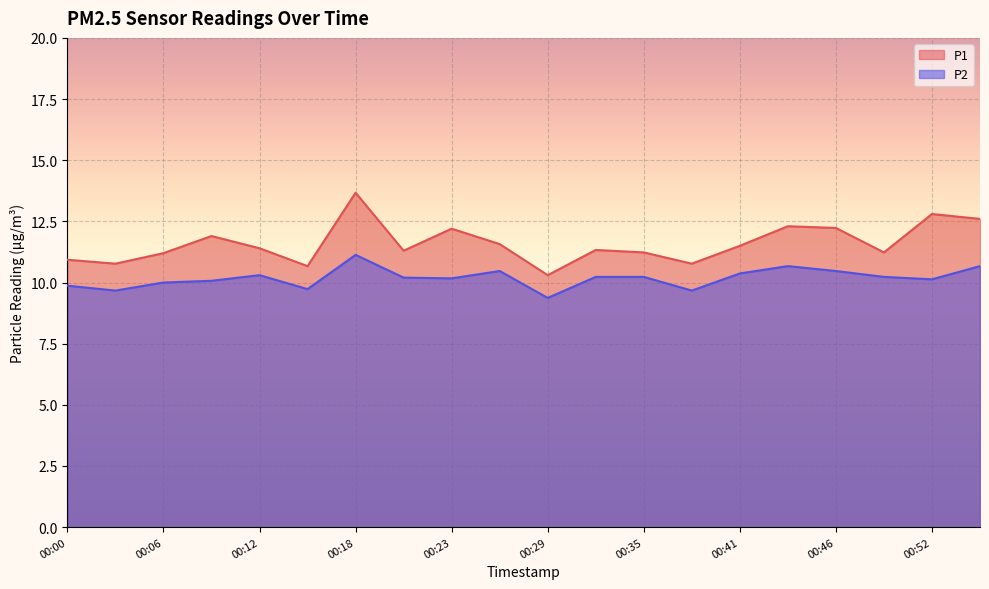

At which category is the sum across all series the highest?

00:18